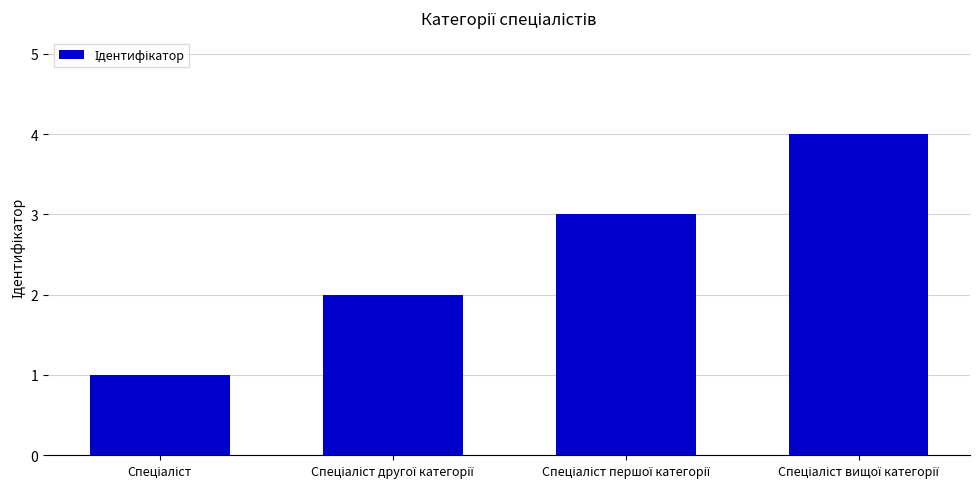

How many values are between 2 and 4?

3